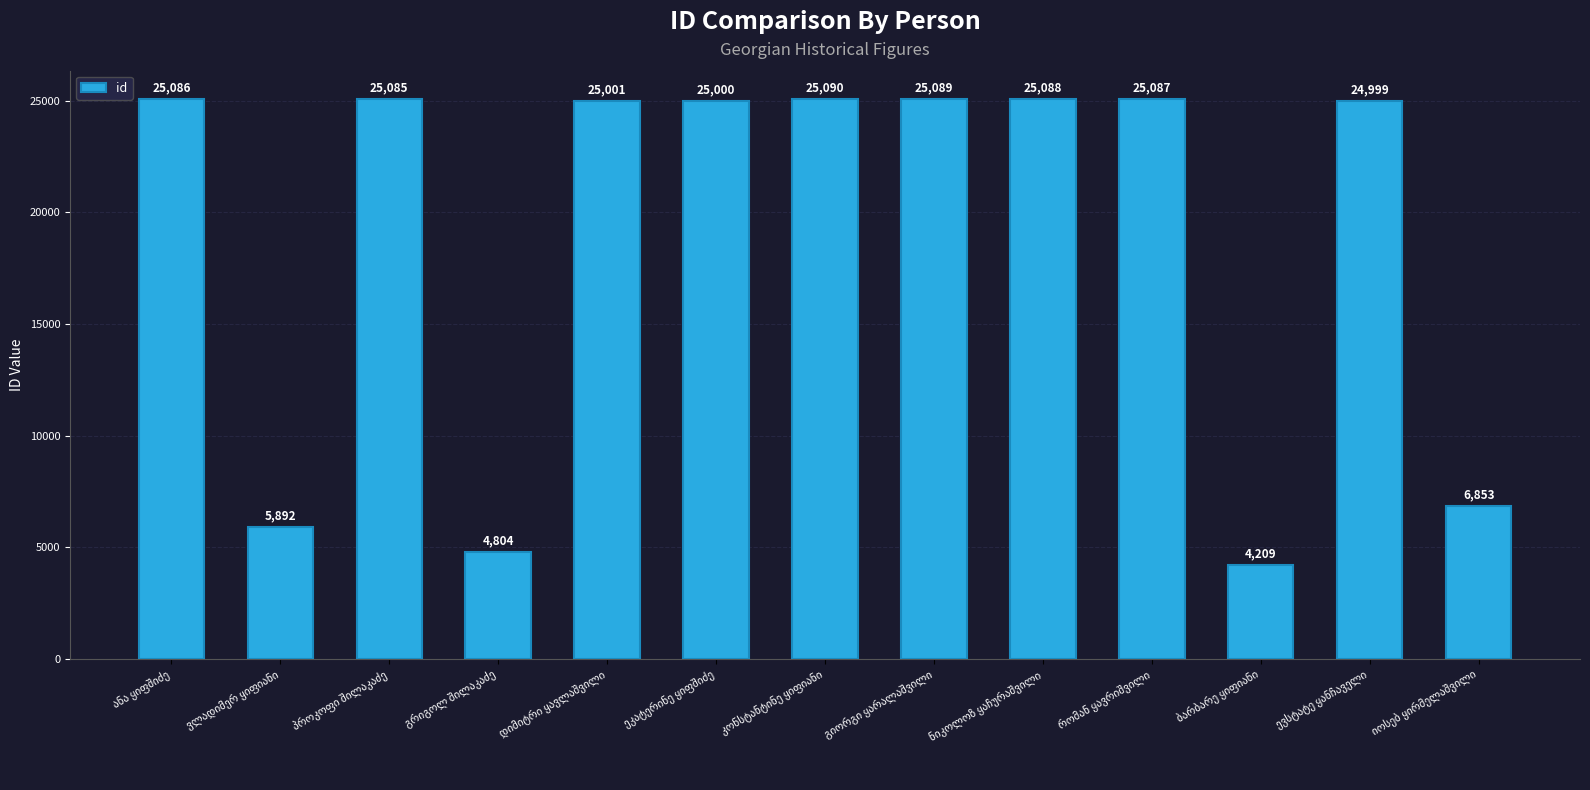

What is the sum of all values?

247283